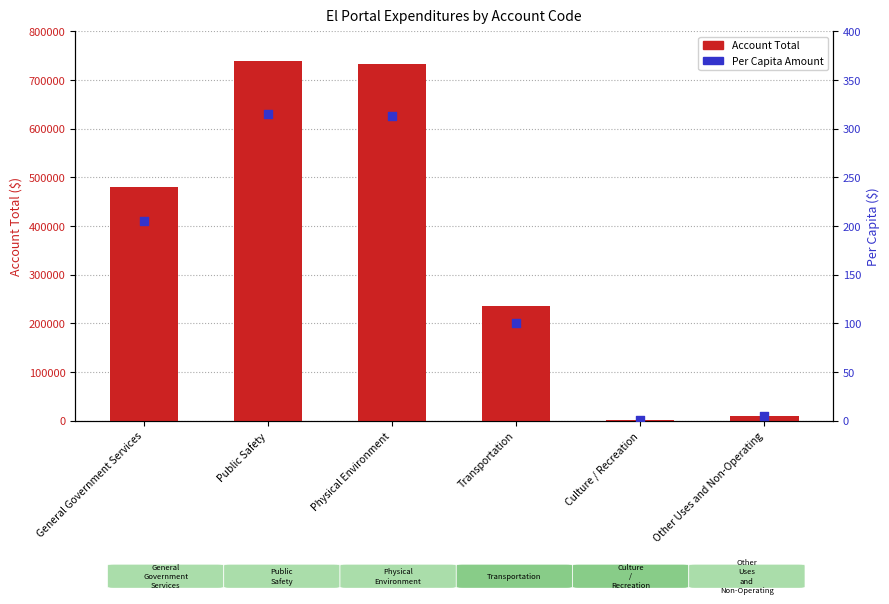

At how many categories does at least one series exceed 379180?

3